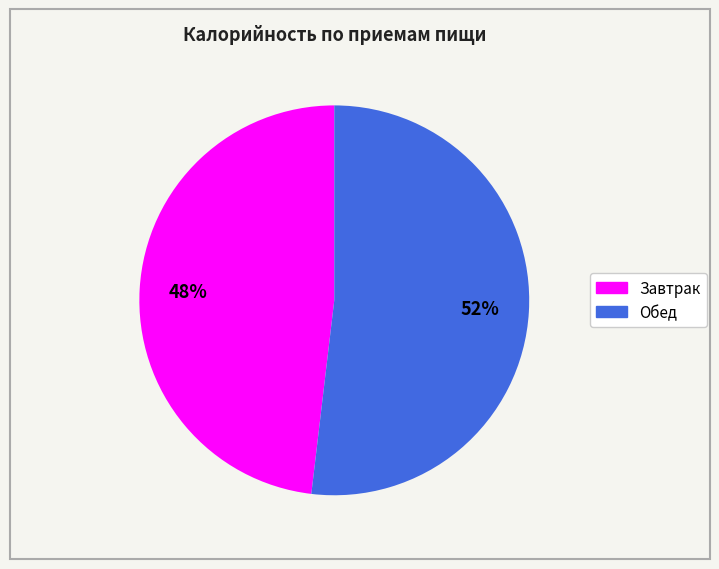

What is the smallest slice in the pie chart?

Завтрак